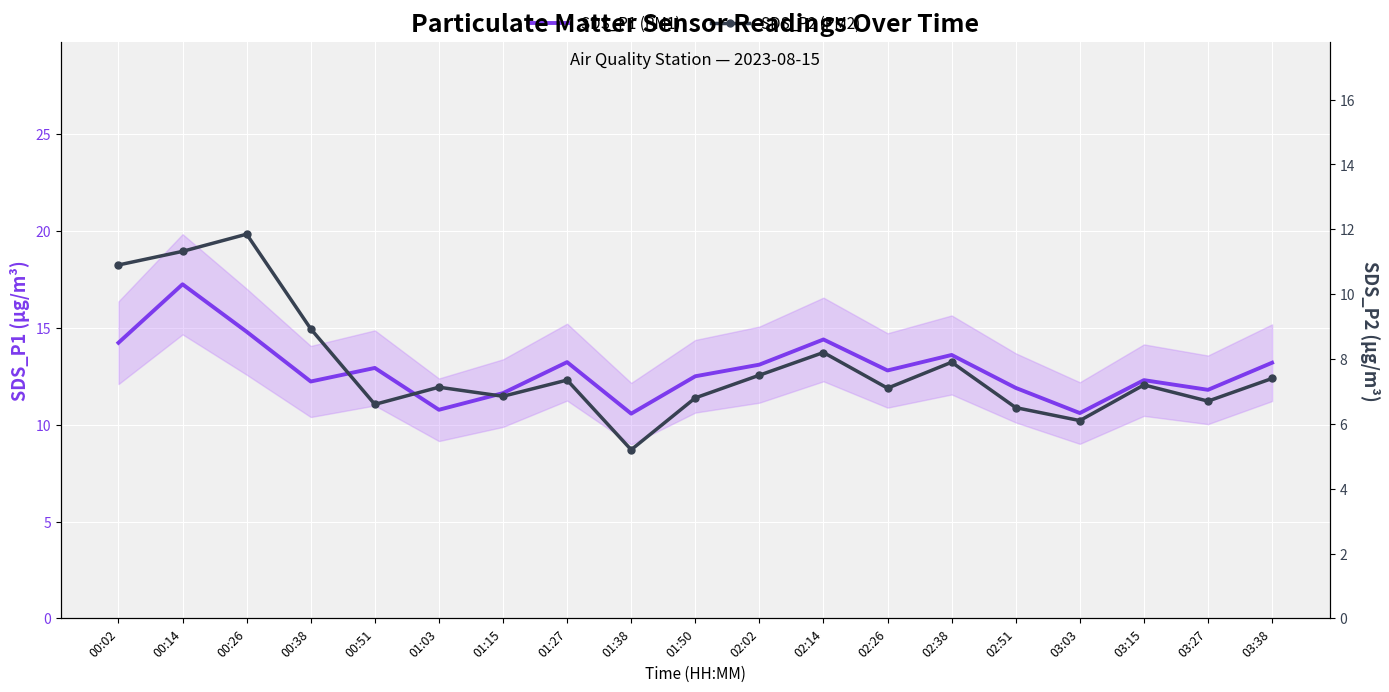

How many values in the SDS_P2 (PM2) series are below 7?

7